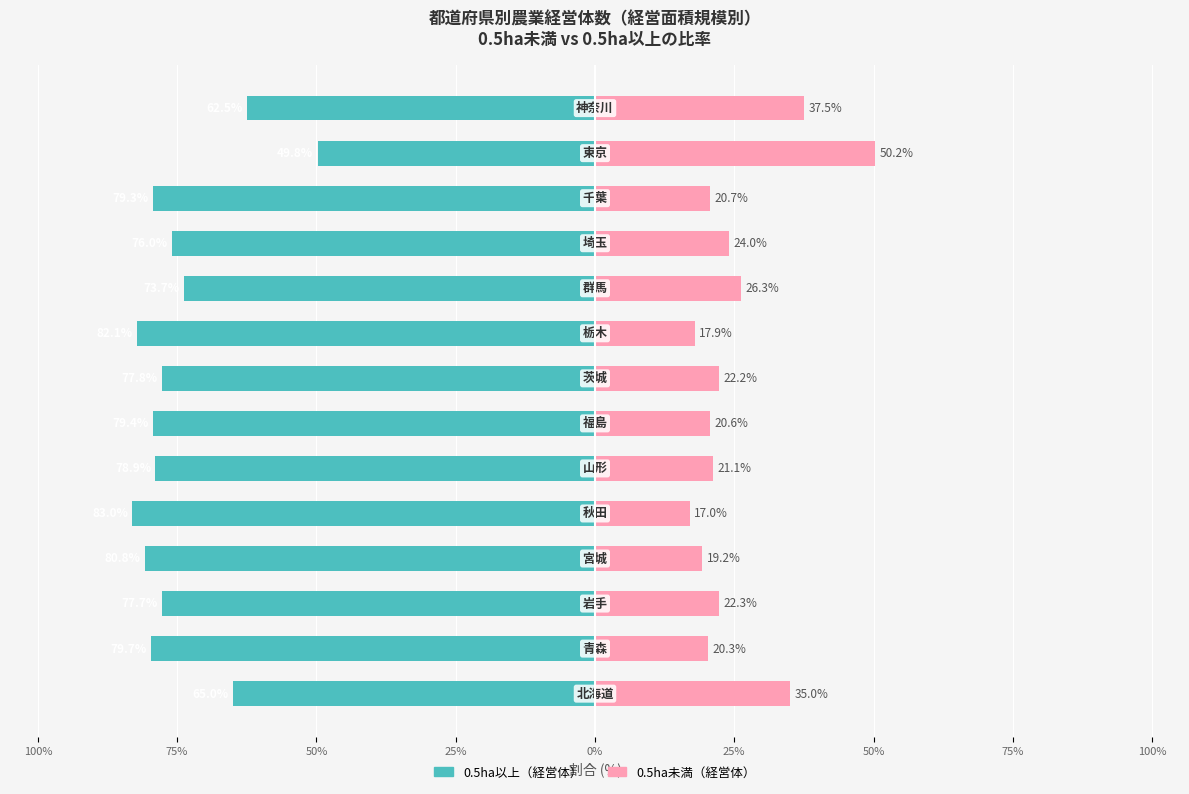

Is it true that 0.5ha以上（経営体） equals -134.5 at 25%?

False